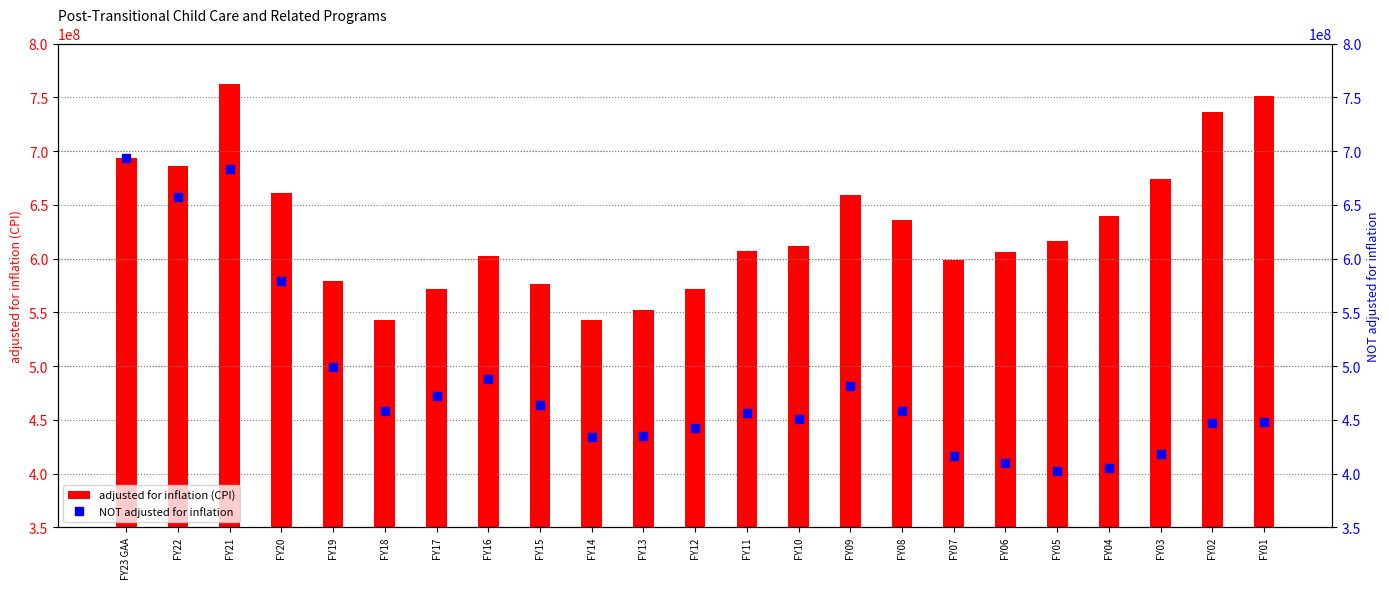

At which label does NOT adjusted for inflation reach its peak?

FY23 GAA